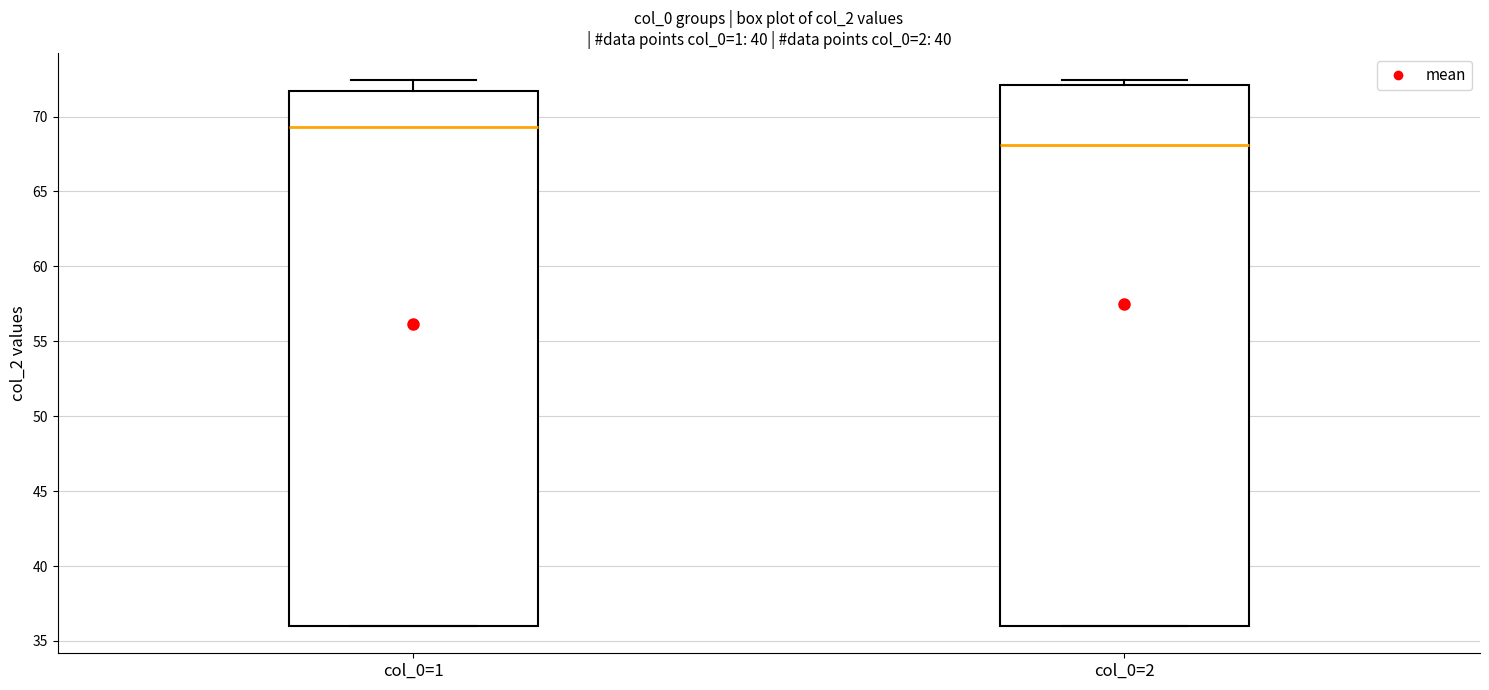

Where is the upper edge of the box for col_0=1 on the y-axis? The values are not printed on the chart, so give them approximately, as read against the axis.

71.5